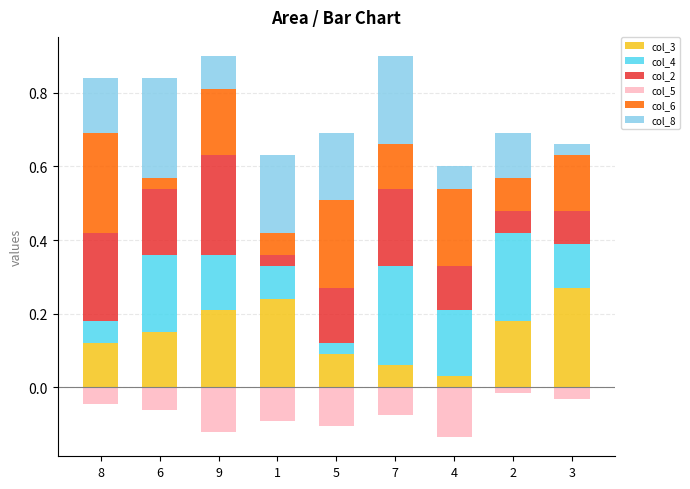

What is the label of the 7th bar from the right?

9